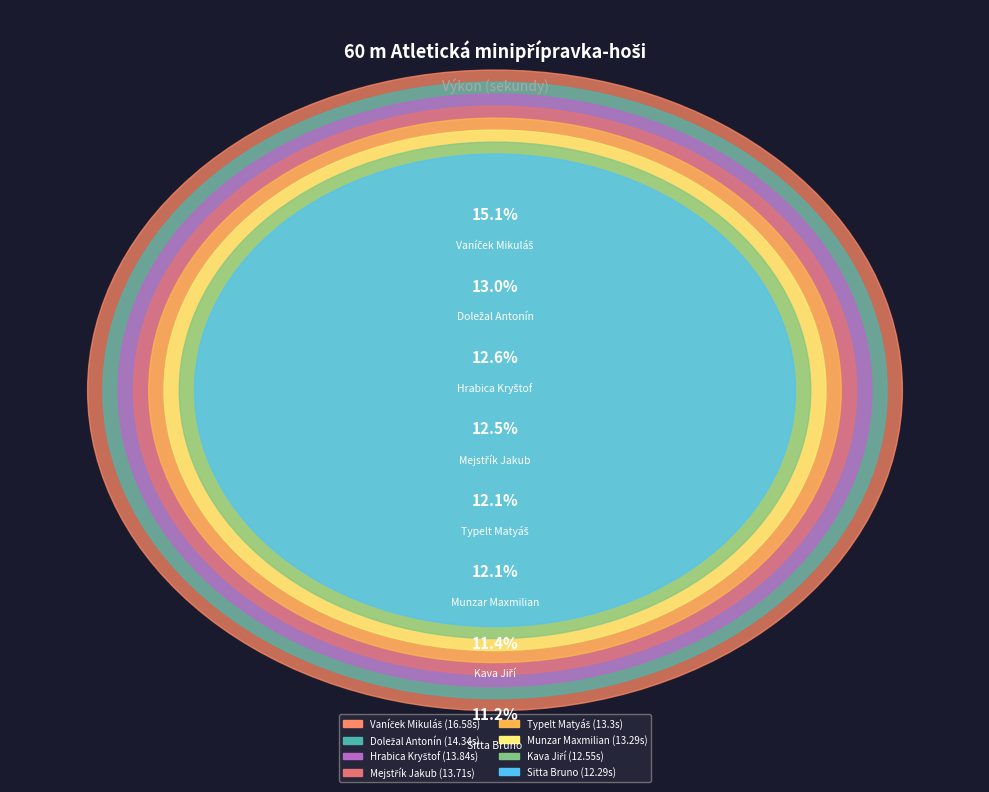

To the nearest percent, what portion does Mejstřík Jakub represent?

12%